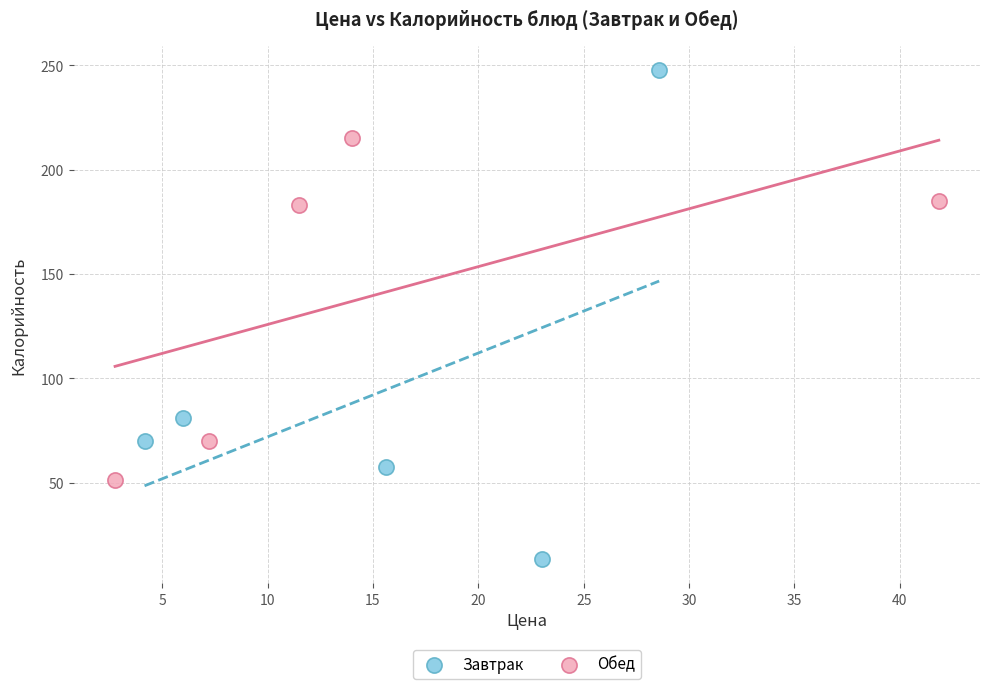

Which series has the largest Y range (max minus min)?

Завтрак